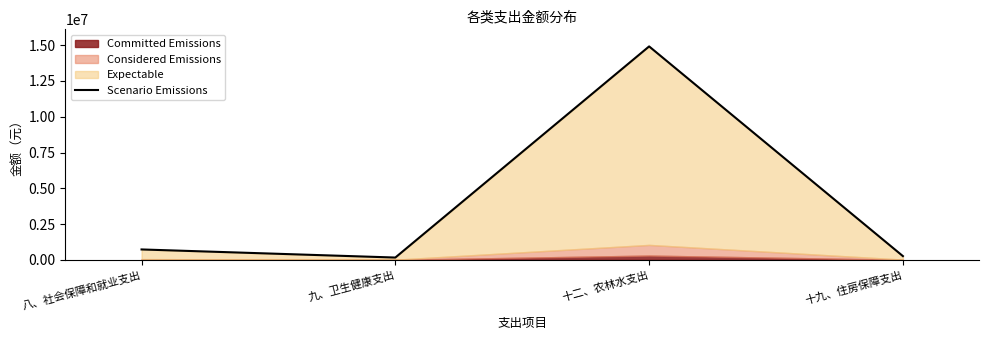

How many interior local valleys (lower than both neighbors) does the data have?

1